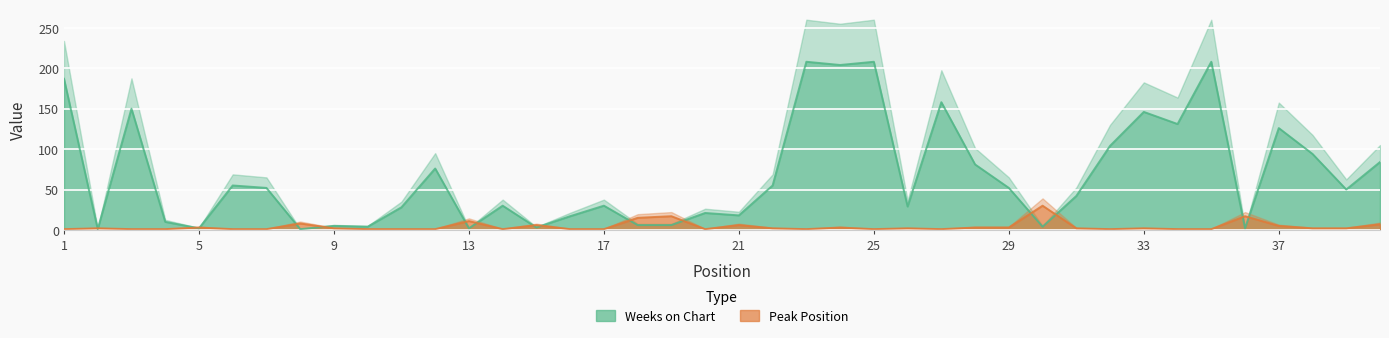

After their last crossing, which series has the higher values: Peak Position or Weeks on Chart?

Weeks on Chart